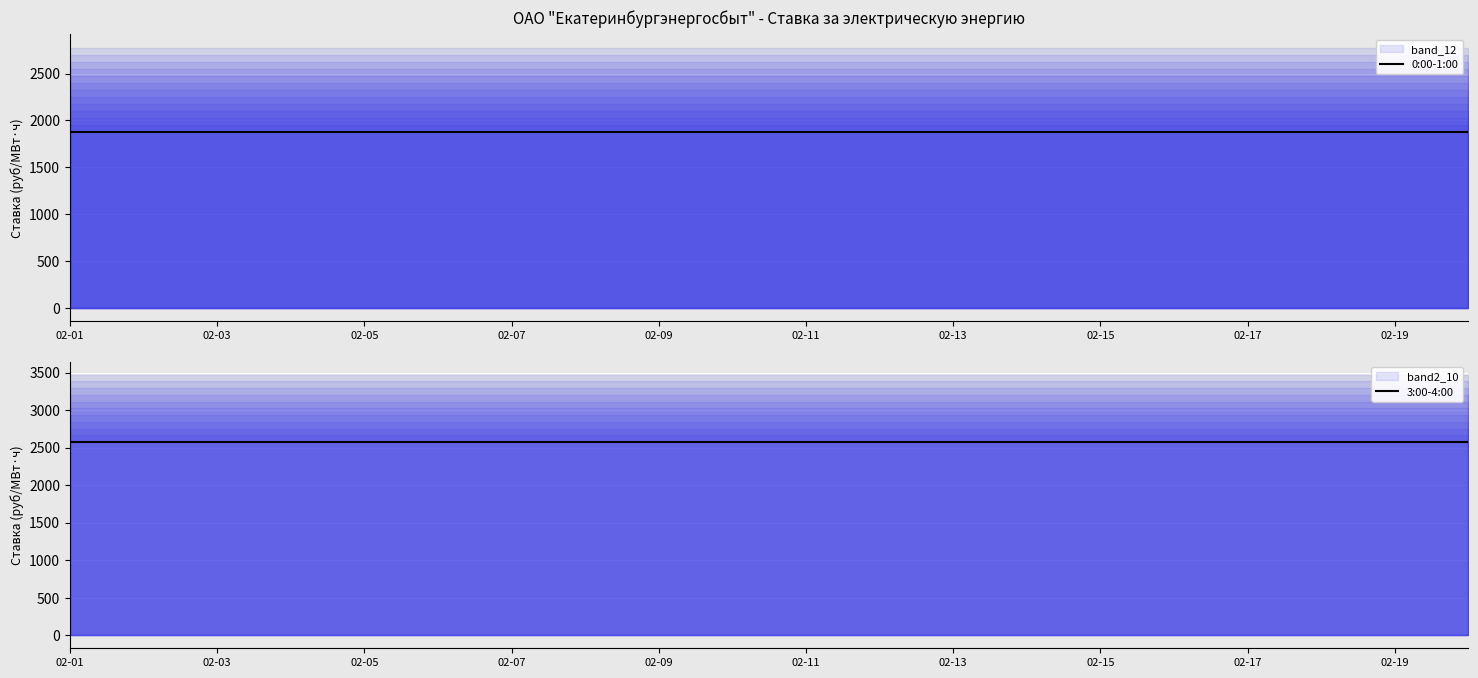

What value does the 0:00-1:00 series have at 02-01?

1876.5